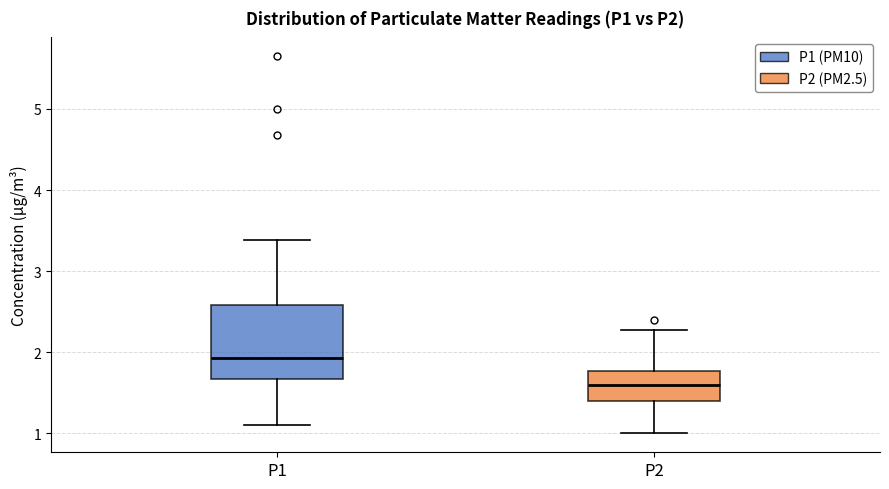

Reading left to right, read every box against the y-axis: the position of its median line, the range the box covers, and the ends of its whiskers. The values are not printed on the chart, so give them approximately, as read against the axis.

P1: median 1.9, box 1.7 to 2.6, whiskers 1.1 to 3.4
P2: median 1.6, box 1.4 to 1.8, whiskers 1.0 to 2.3